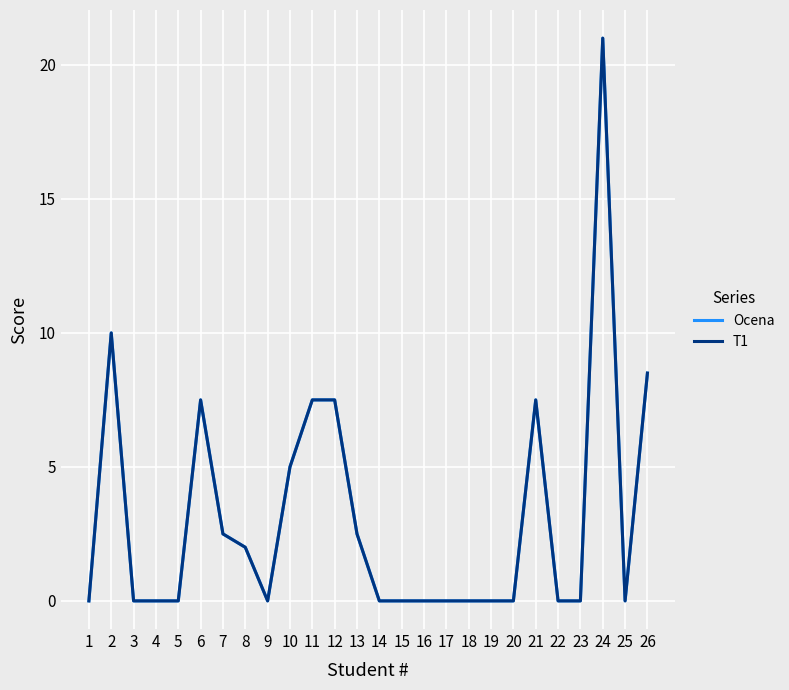

Does the chart have visible grid lines?

Yes